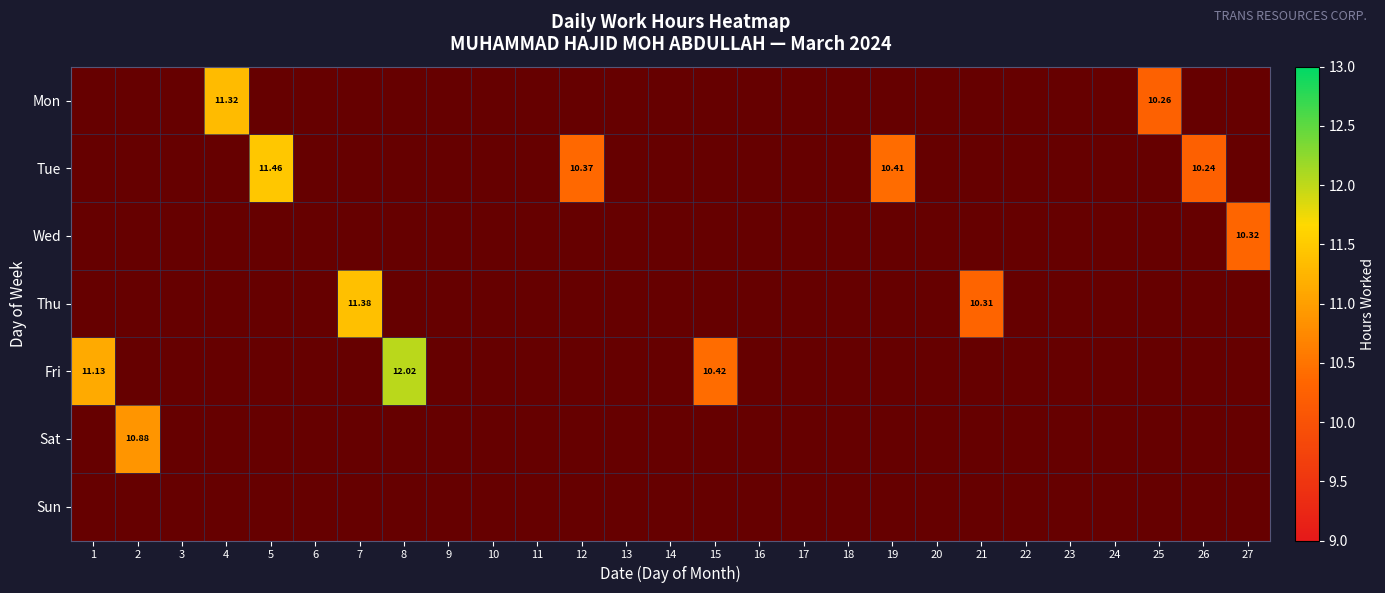

How many data points does each series have?

27